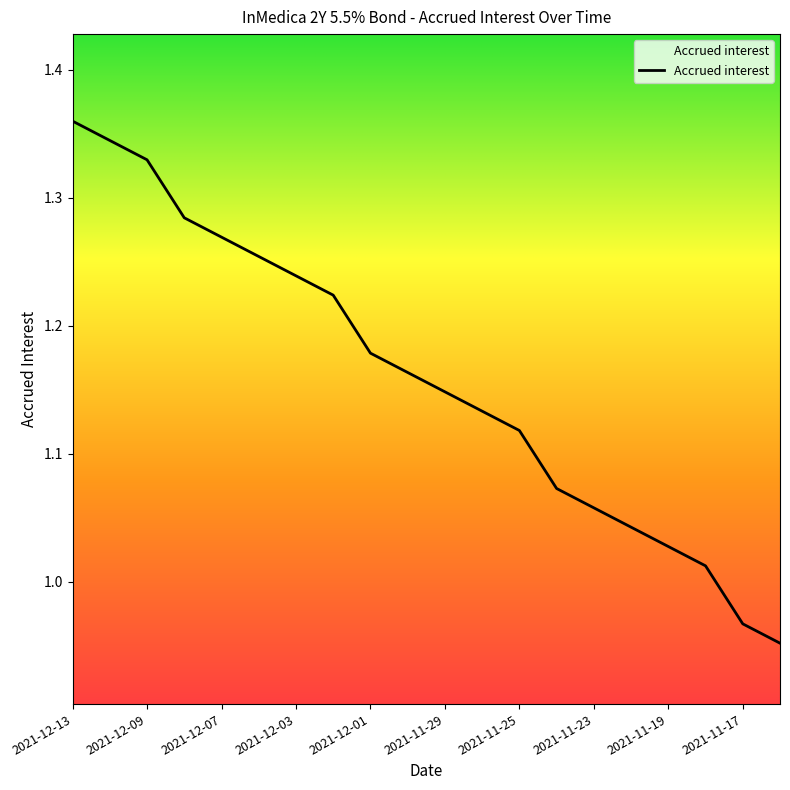

What is the sum of all values?

23.2